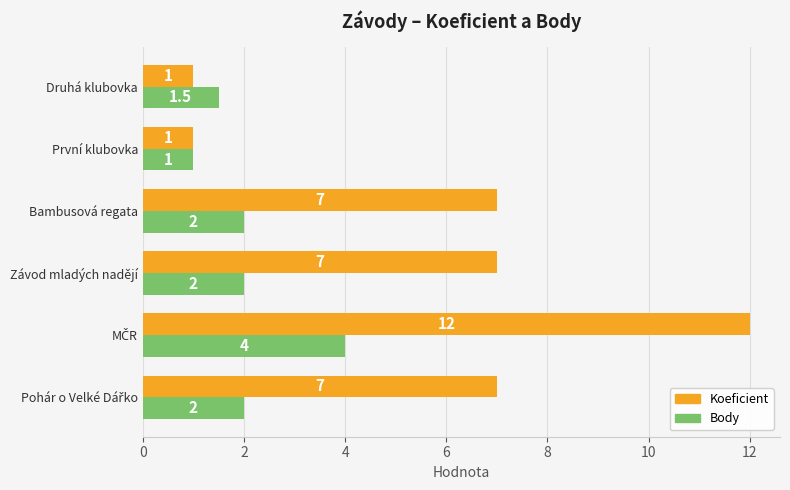

What is the smallest value displayed?

1.0